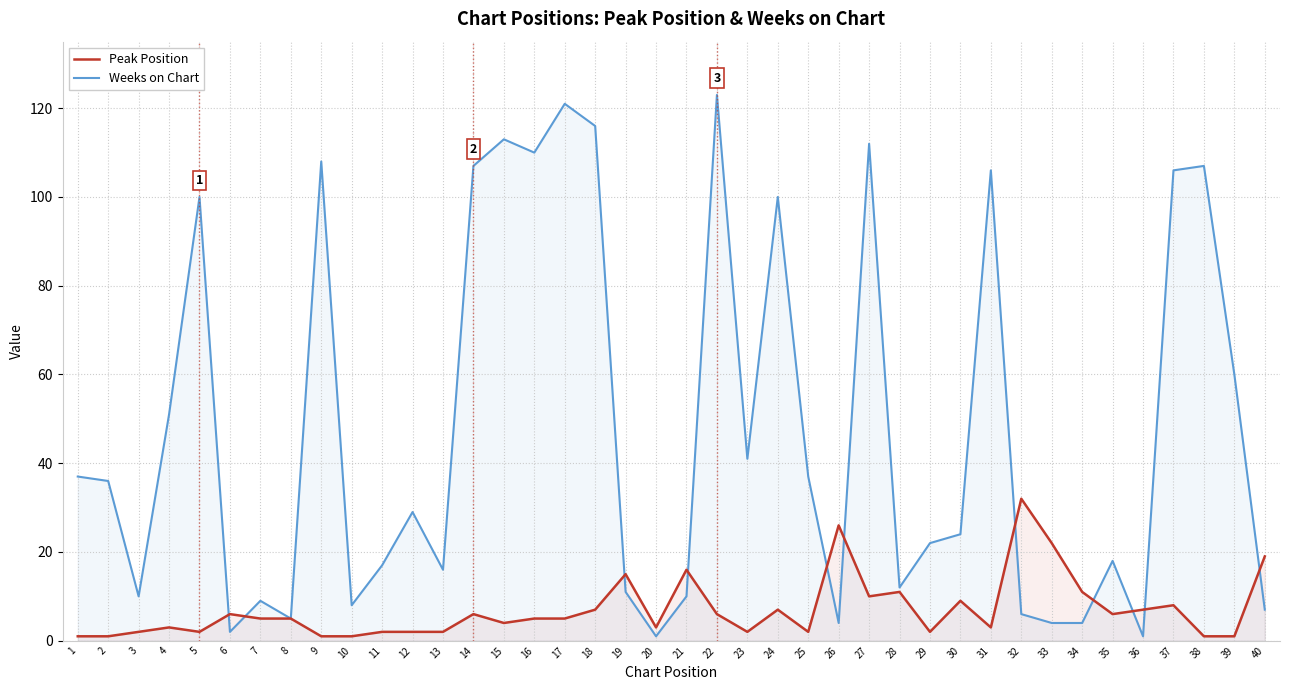

Where is the first local maximum for Weeks on Chart?

5